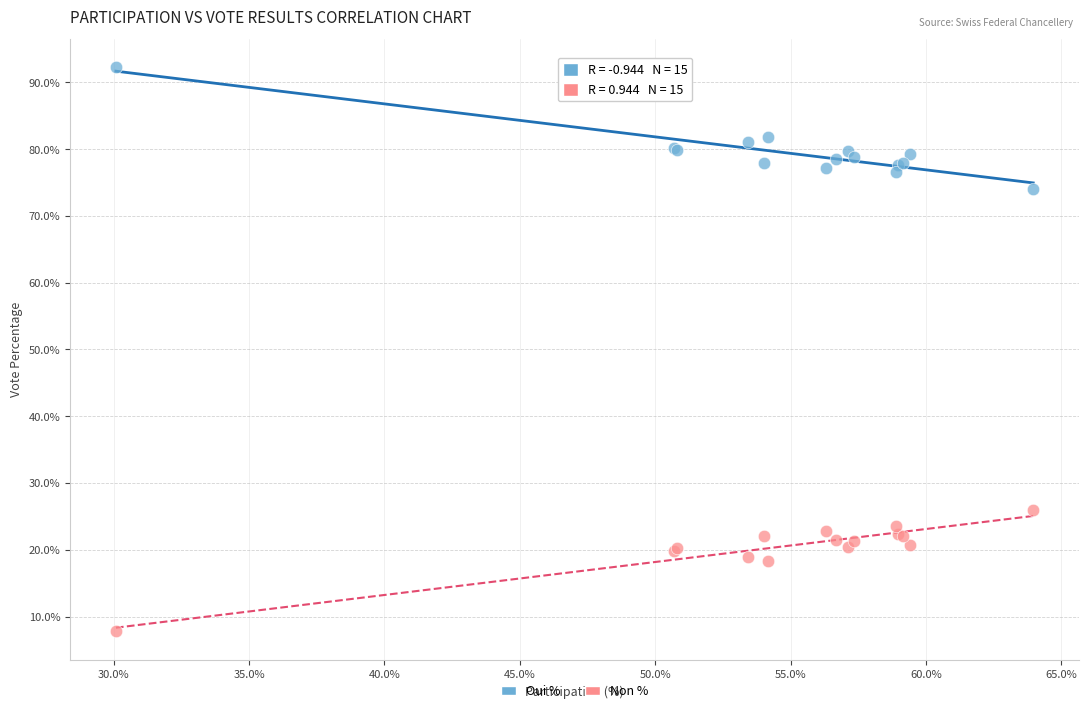

What is the X range (max minus min) for the scatter plot?

33.9